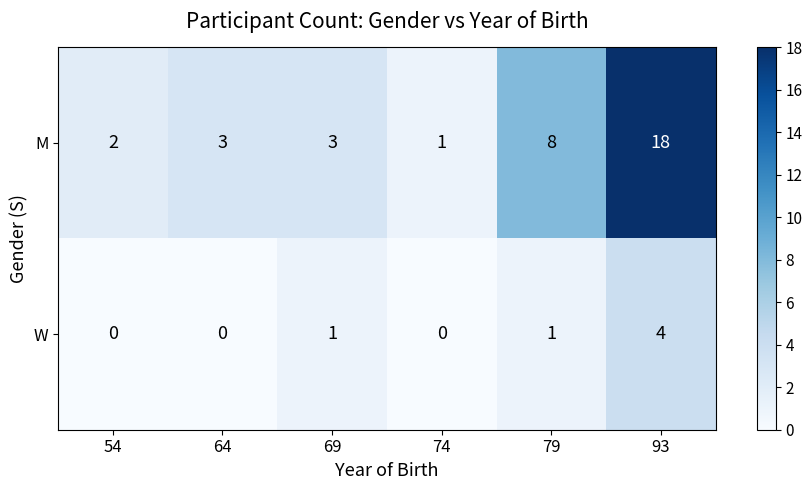

Reading left to right, extract all data points from this chart.

M: 2	3	3	1	8	18
W: 0	0	1	0	1	4